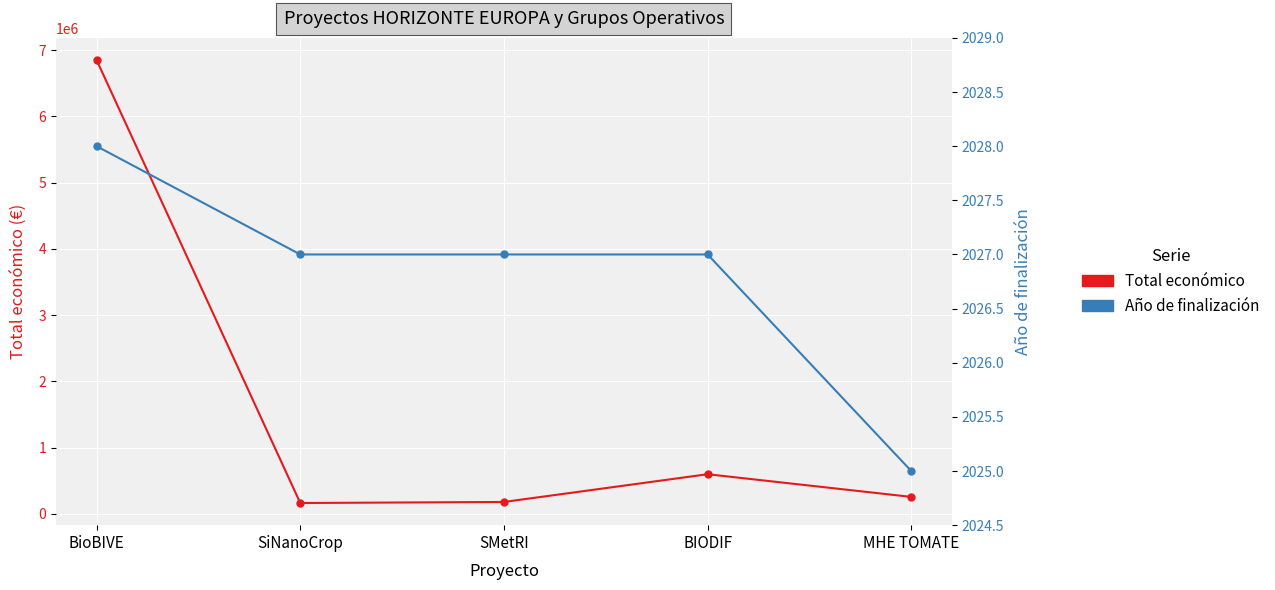

Is the value of Año de finalización at SMetRI greater than the value of Total económico at BioBIVE?

No